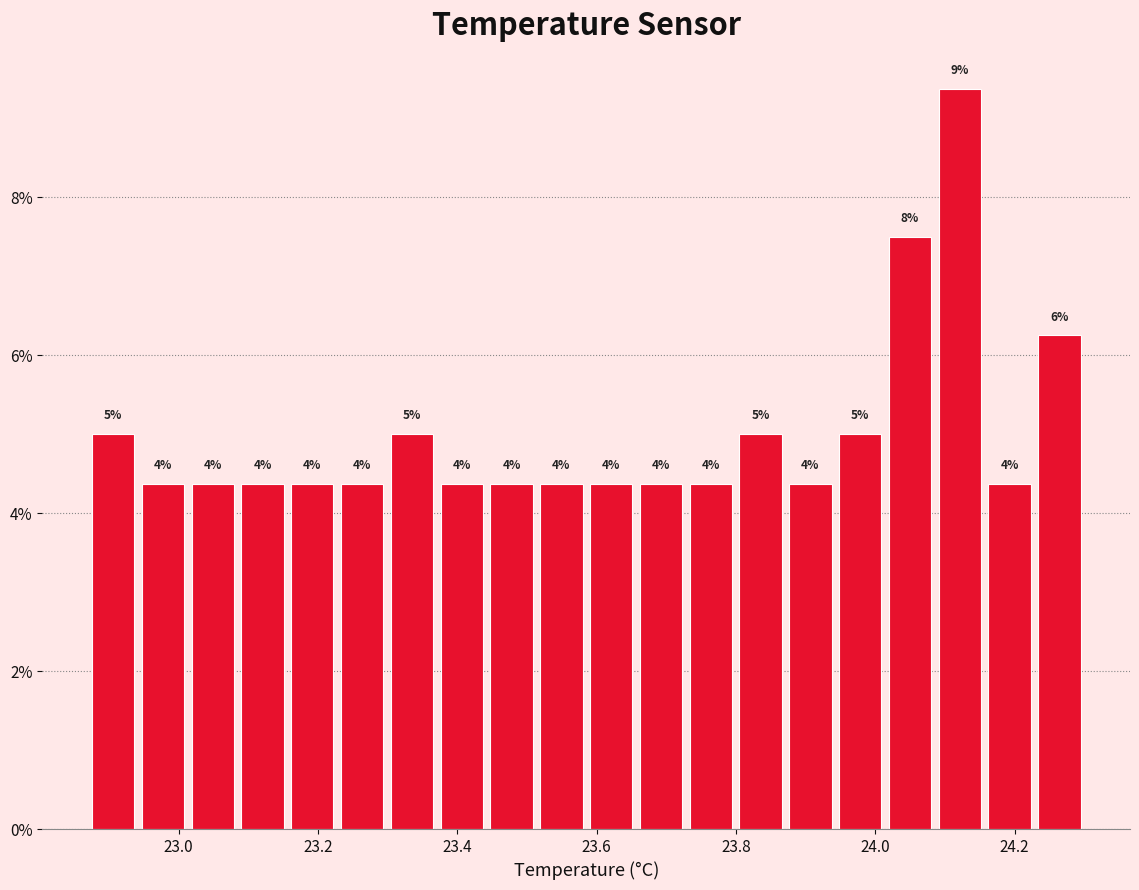

Read against the x-axis, roughly where is the centre of the tallest bar?

24.12